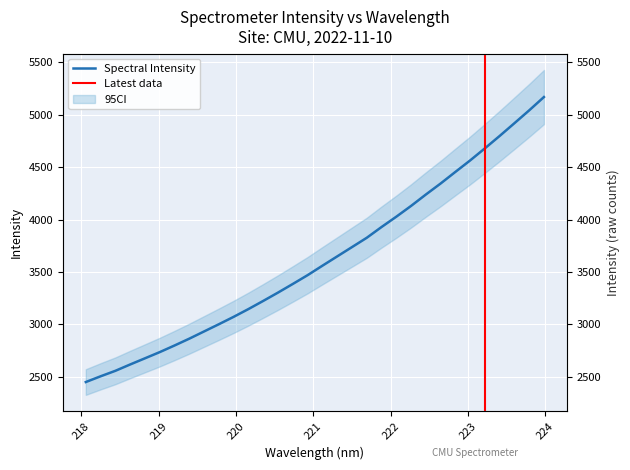

At which label is the value closest to 3809?

221.6902